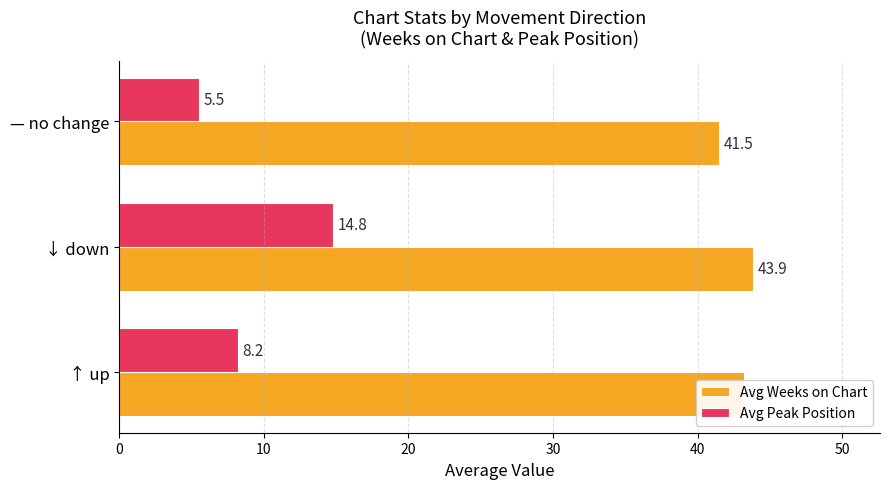

Count the number of categories in the chart.

3